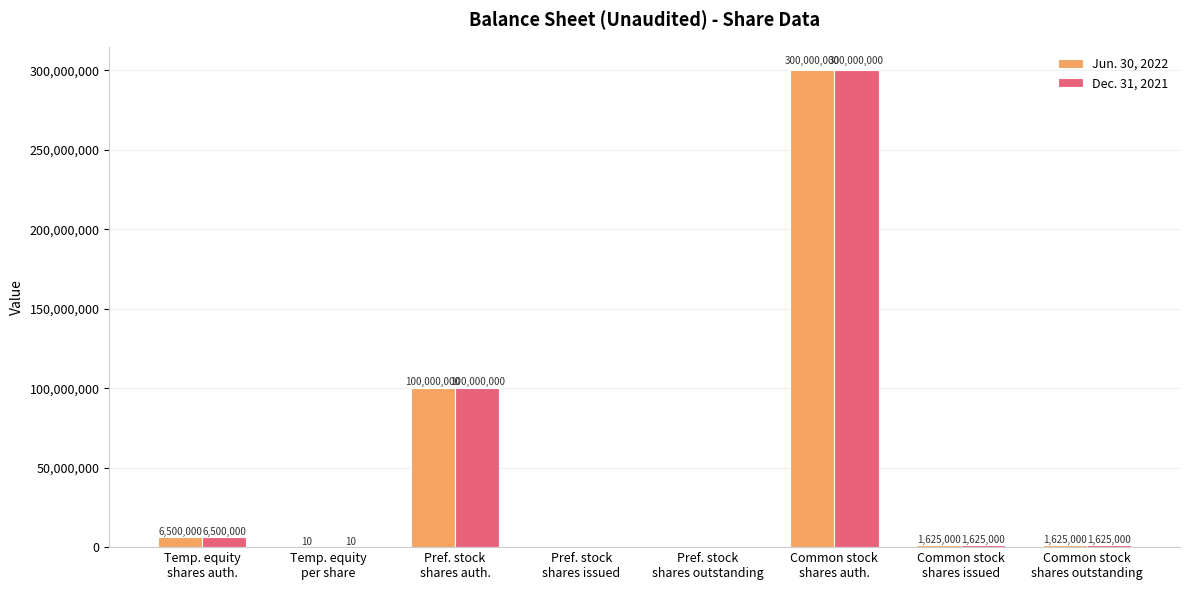

What is the maximum value shown in the chart?

300000000